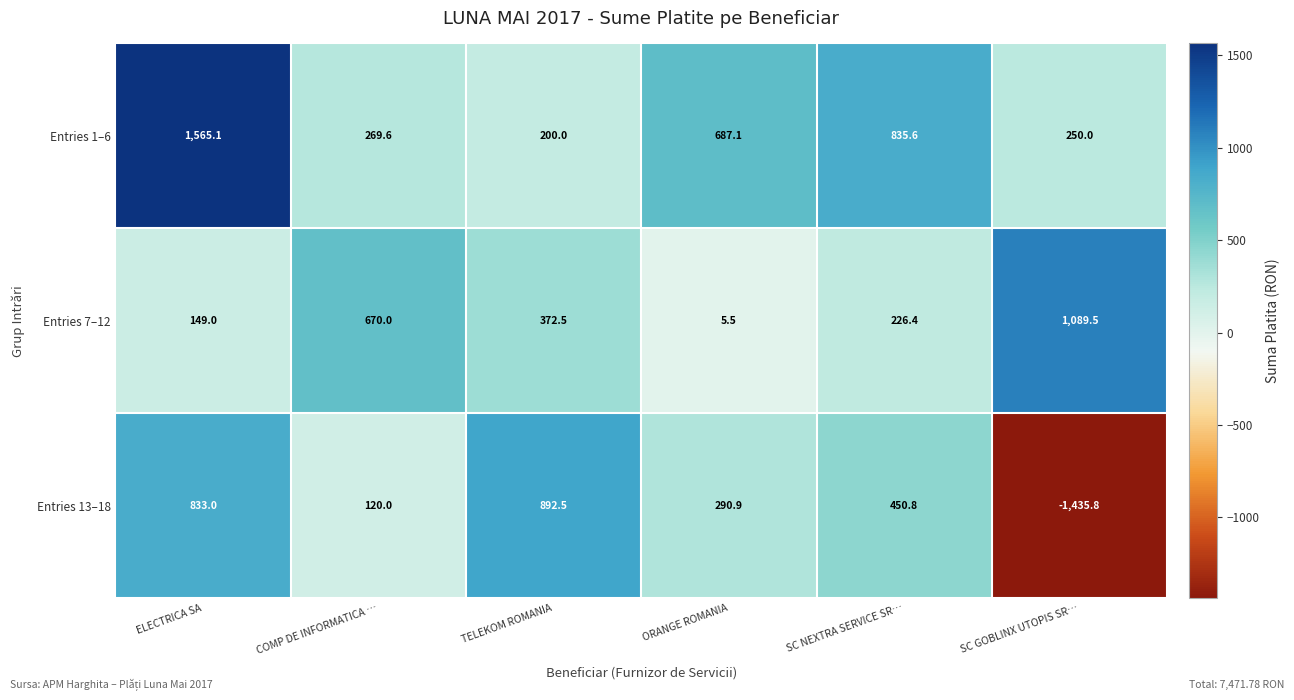

Which label corresponds to the largest value in the chart?

ELECTRICA SA